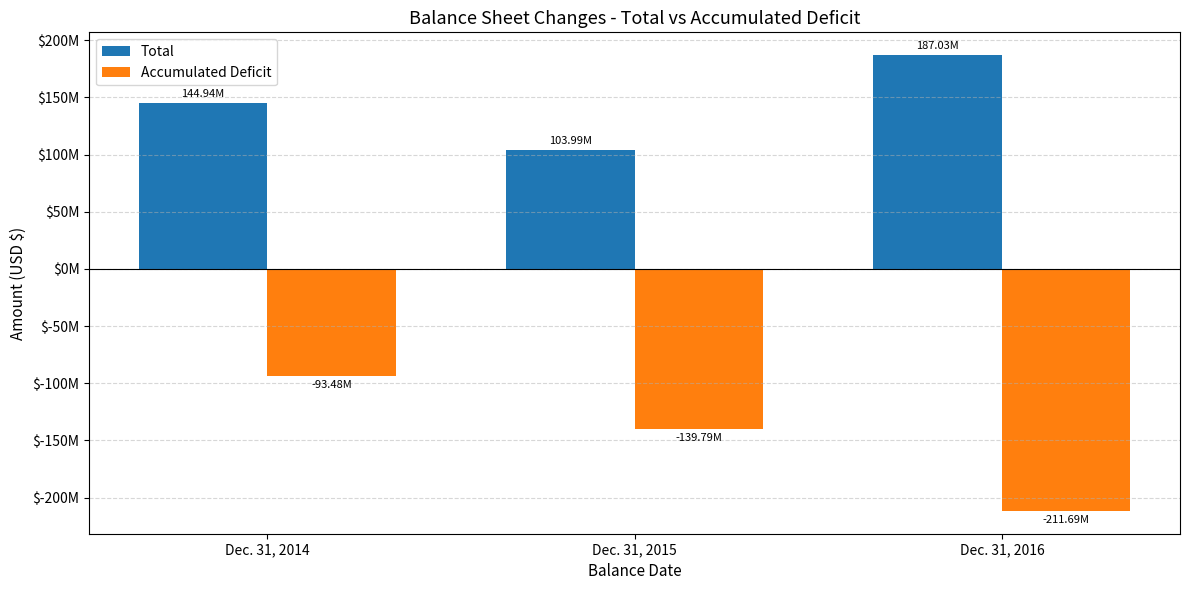

What is the average value of the Accumulated Deficit series?

-148318443